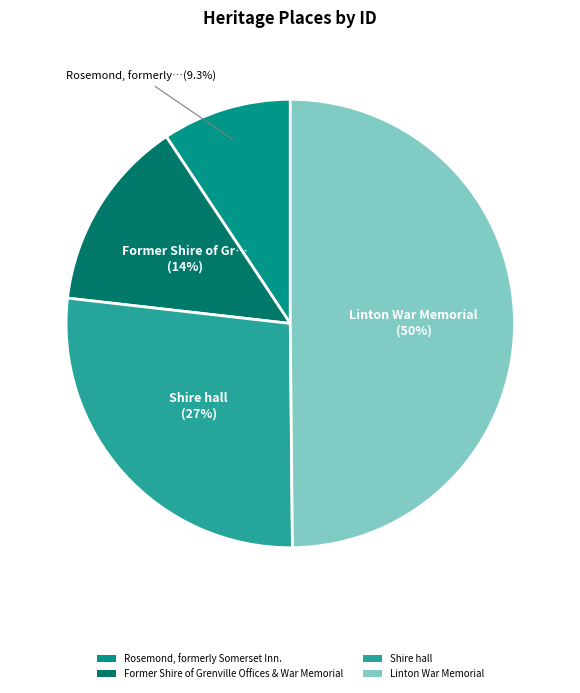

Which slice is the largest?

Linton War Memorial